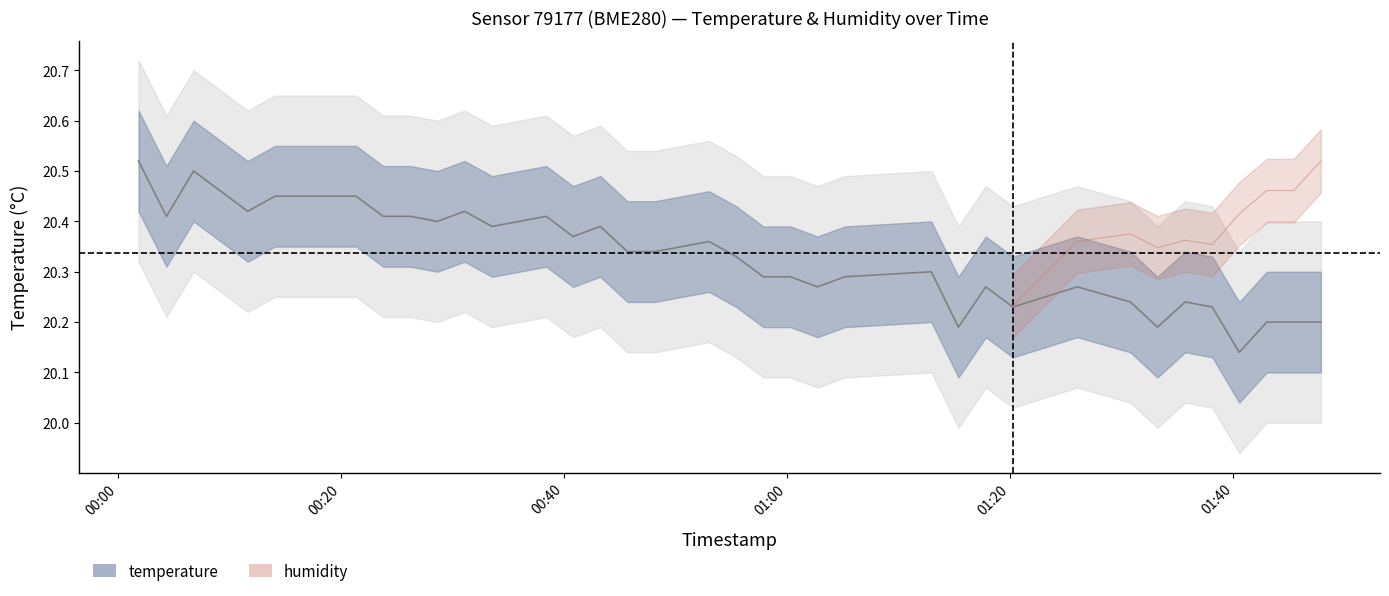

What is the value of the 35th point from the left?

20.2